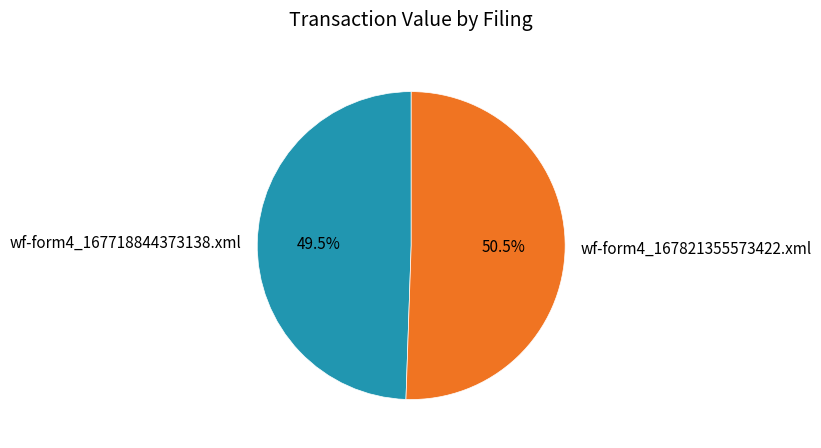

Rank the categories by value from lowest to highest.

wf-form4_167718844373138.xml, wf-form4_167821355573422.xml